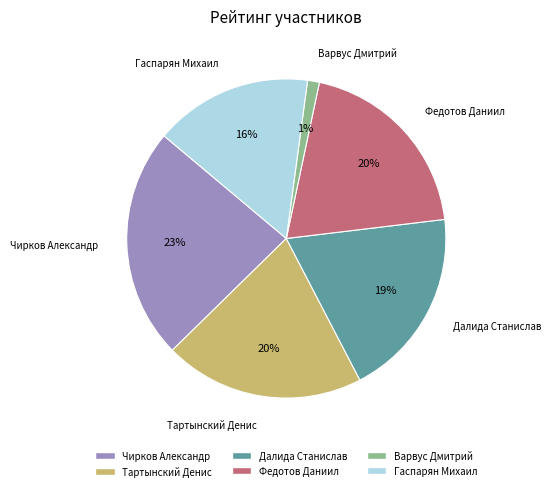

Which has a higher value, Далида Станислав or Гаспарян Михаил?

Далида Станислав